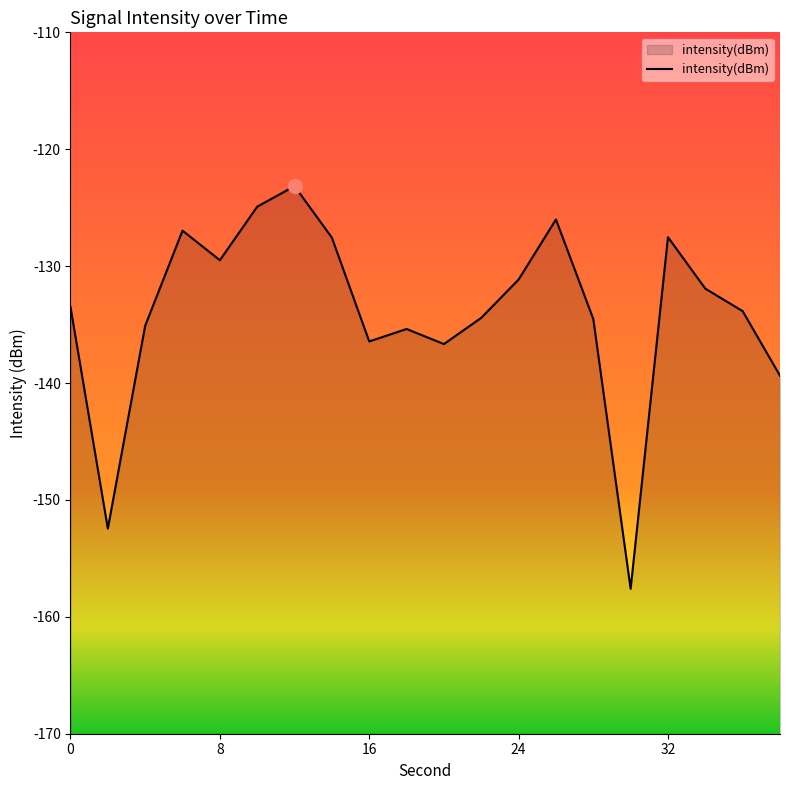

What is the change in value from 4 to 28?

+0.6